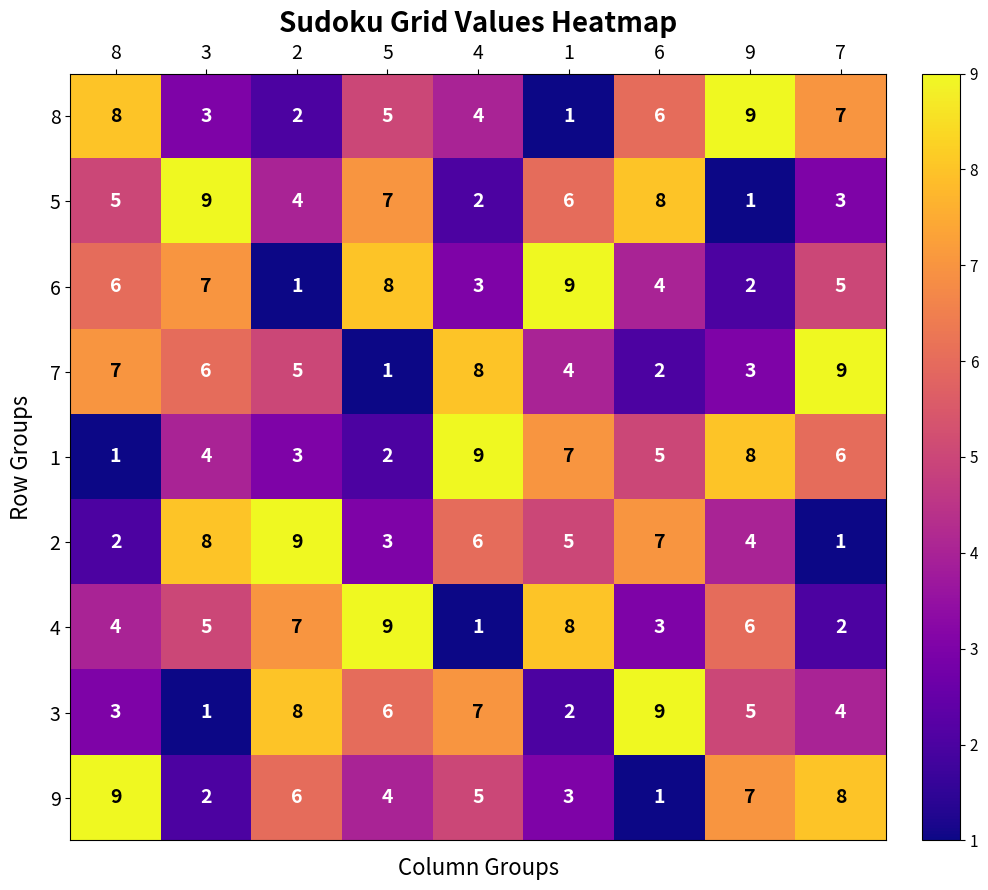

How many data points does each series have?

9